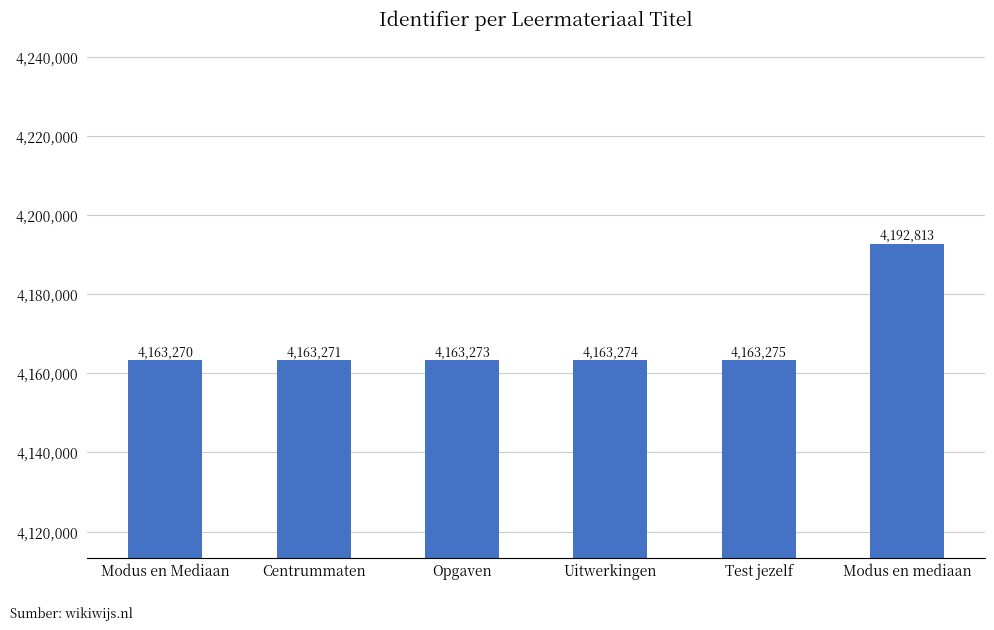

What position from the right is Test jezelf?

2